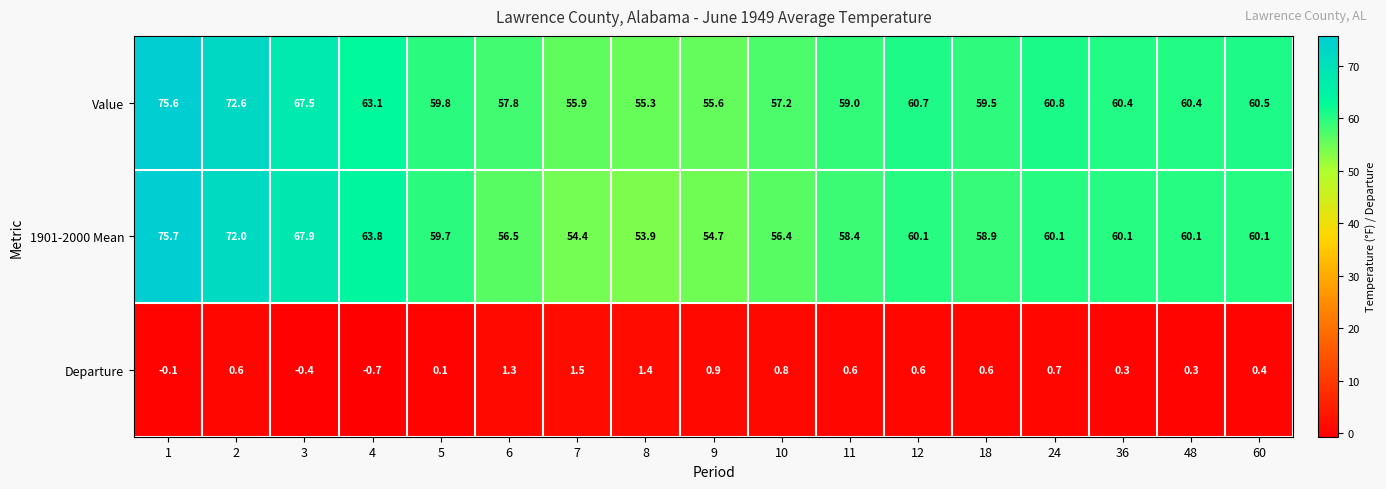

What value does the Departure series have at 8?

1.4